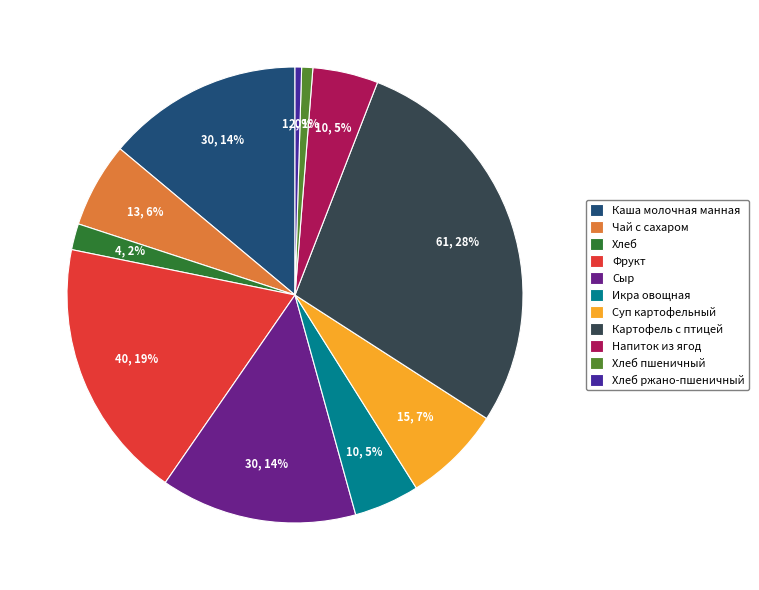

To the nearest percent, what percentage of the pie is Каша молочная манная?

14%